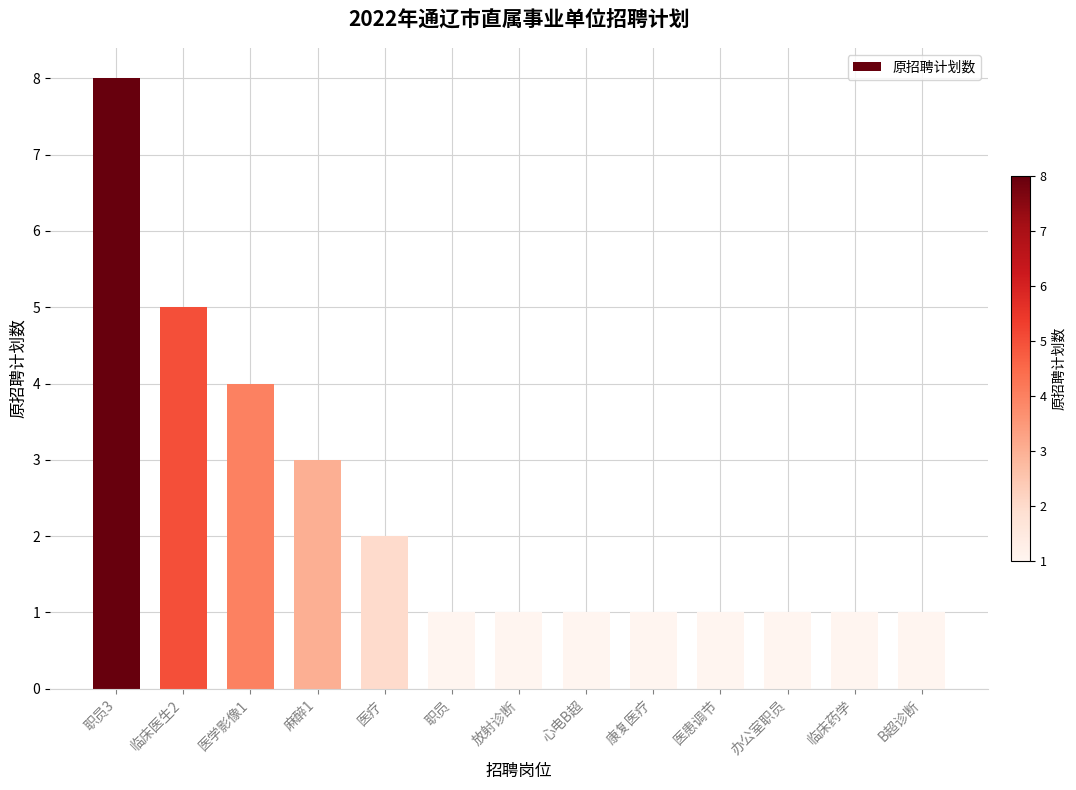

What is the approximate value at 康复医疗?

1